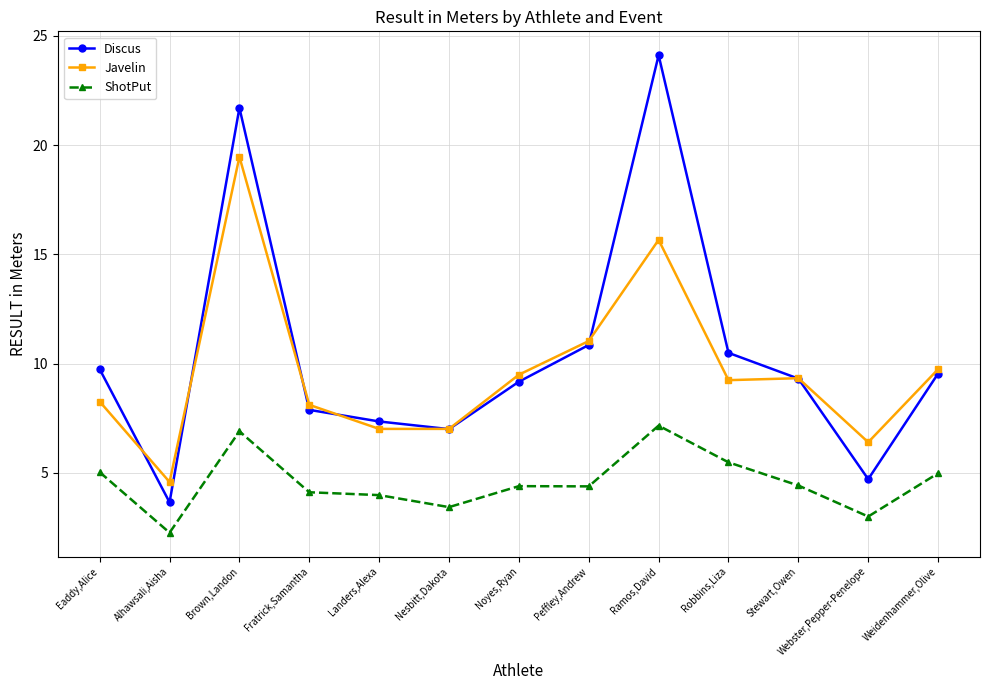

What is the sum of all Javelin values?

125.3